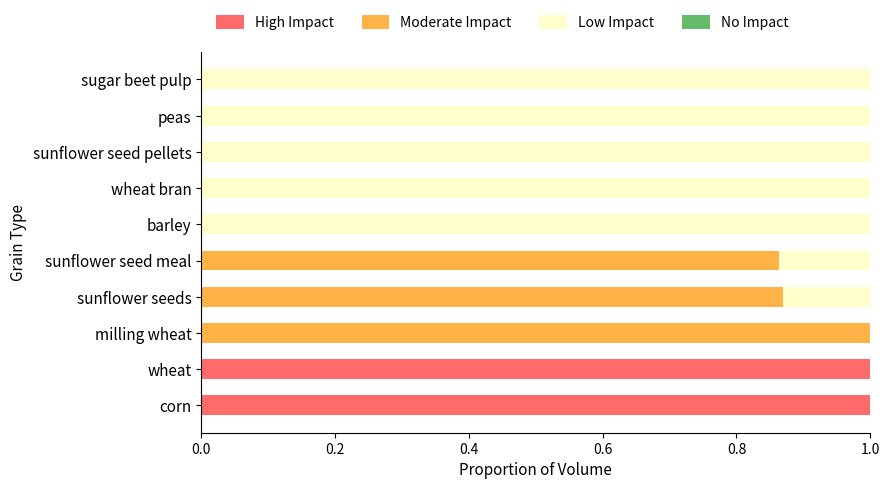

What is the total value across all series at milling wheat?

1.0